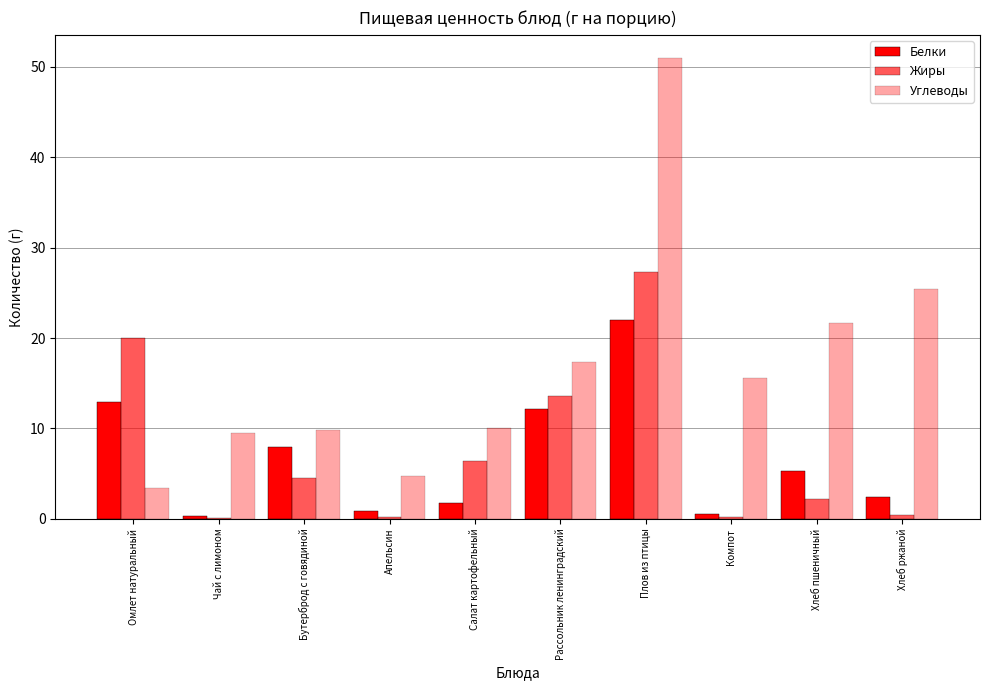

List the labels in order of Жиры value, smallest first.

Чай с лимоном, Апельсин, Компот, Хлеб ржаной, Хлеб пшеничный, Бутерброд с говядиной, Салат картофельный, Рассольник ленинградский, Омлет натуральный, Плов из птицы